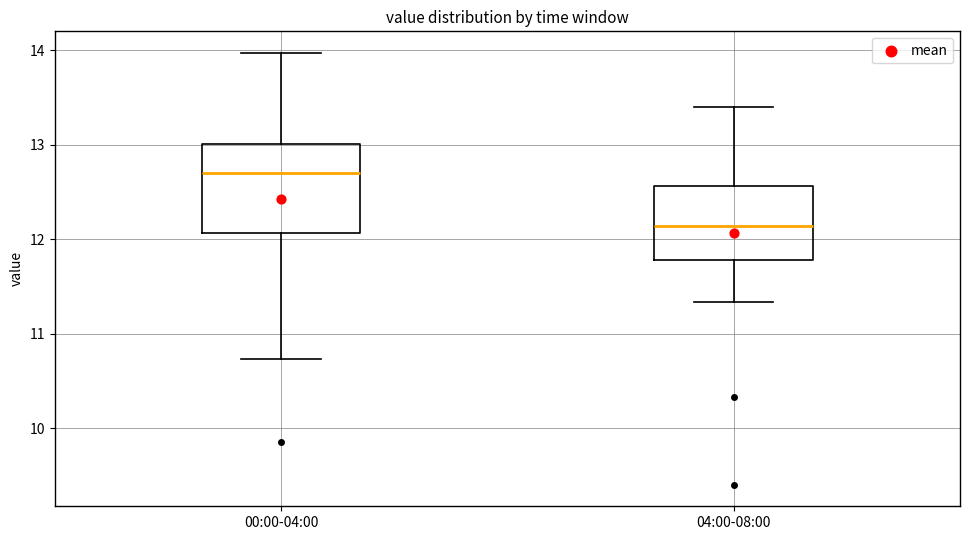

Reading left to right, transcribe this box plot: for each box, give where its median line is, the range the box spans, and where its two whiskers end, as read against the y-axis. The values are not printed on the chart, so give them approximately, as read against the axis.

00:00-04:00: median 12.7, box 12.1 to 13.0, whiskers 10.7 to 14.0
04:00-08:00: median 12.1, box 11.8 to 12.6, whiskers 11.3 to 13.4